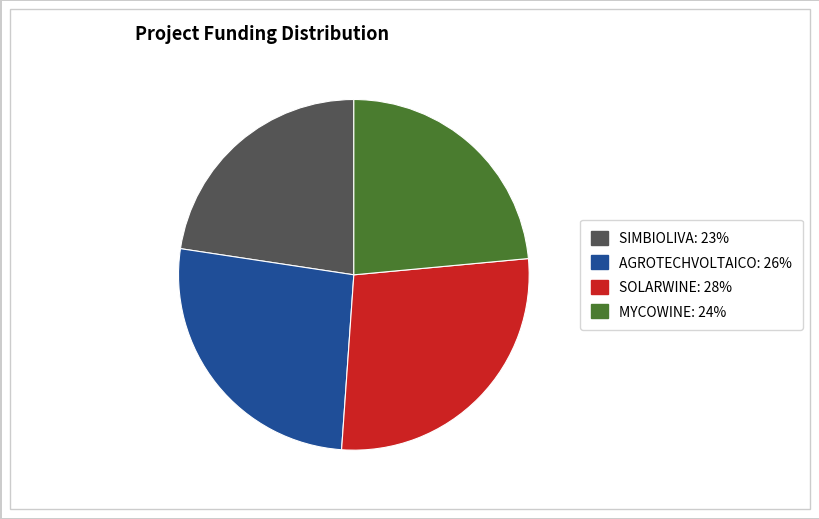

Which category has the biggest portion of the pie?

SOLARWINE